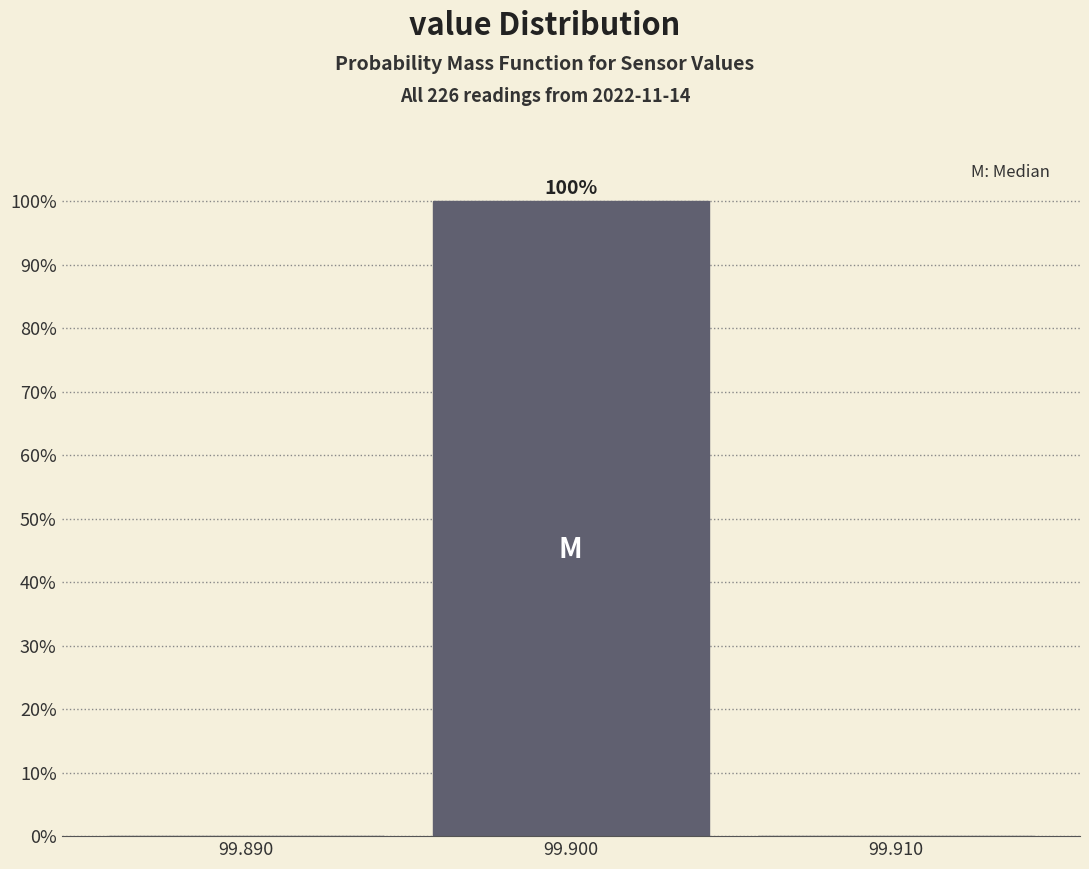

Over which range of the x-axis is the bar tallest?

99.895 to 99.905